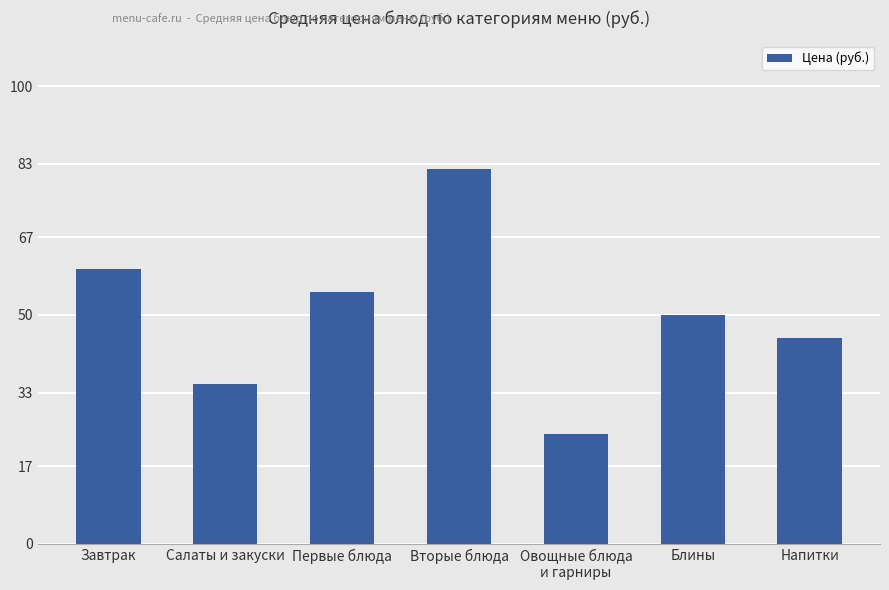

What is the difference between the values at Блины and Салаты и закуски?

15